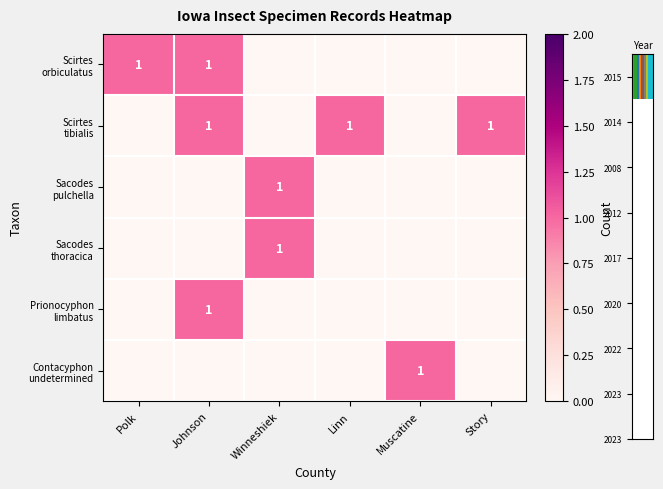

Which series changed the most between Linn and Muscatine?

Scirtes tibialis